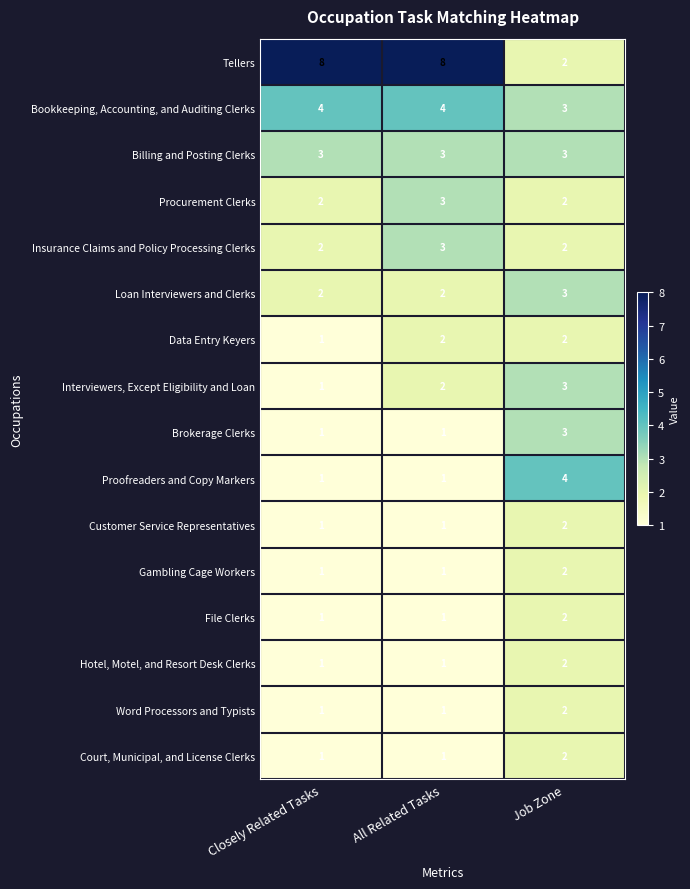

What is the sum of all Bookkeeping, Accounting, and Auditing Clerks values?

11